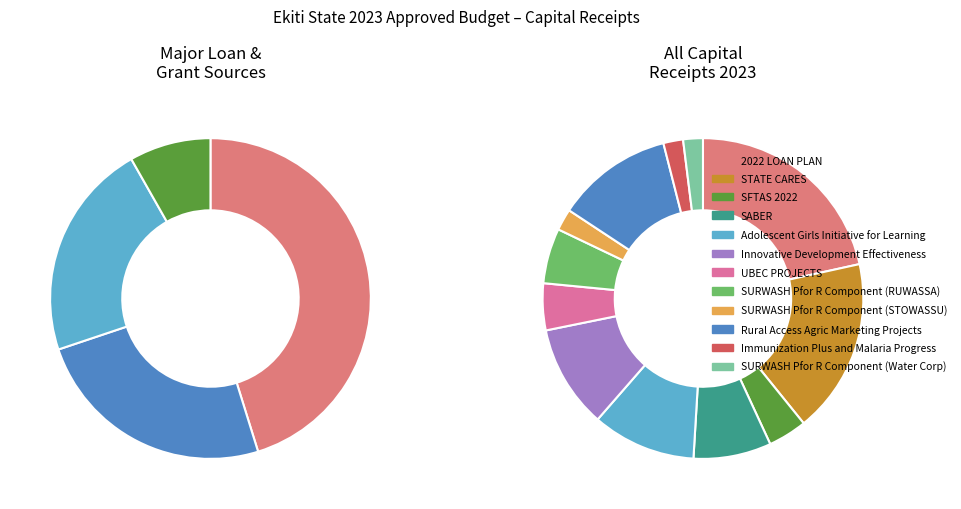

What percentage is the UBEC PROJECTS slice, to the nearest percent?

5%